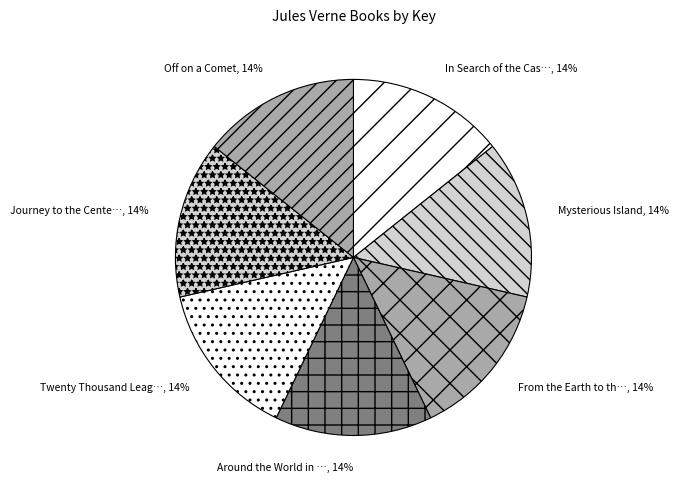

How many segments does this pie chart have?

7